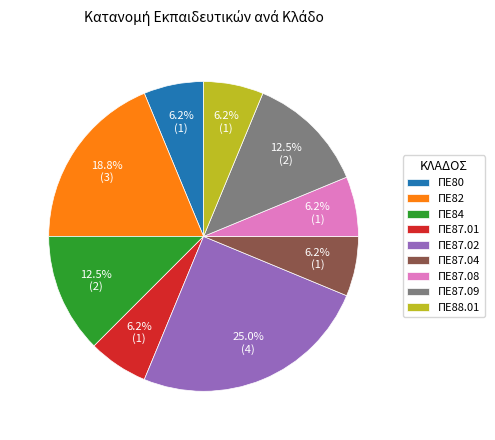

How many slices are in this pie chart?

9